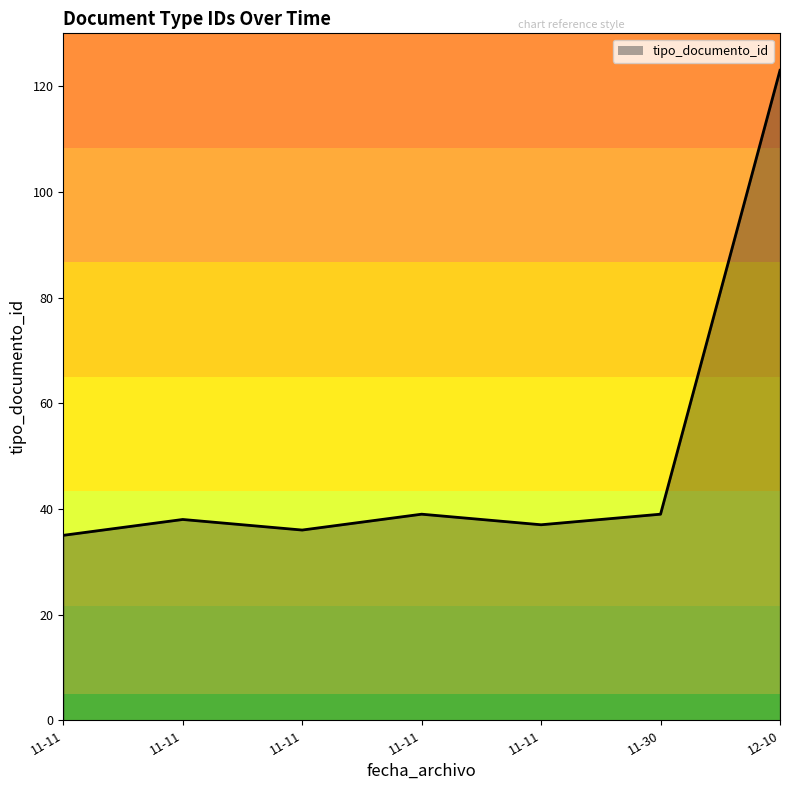

At which label is the value closest to 79?

2015-11-30